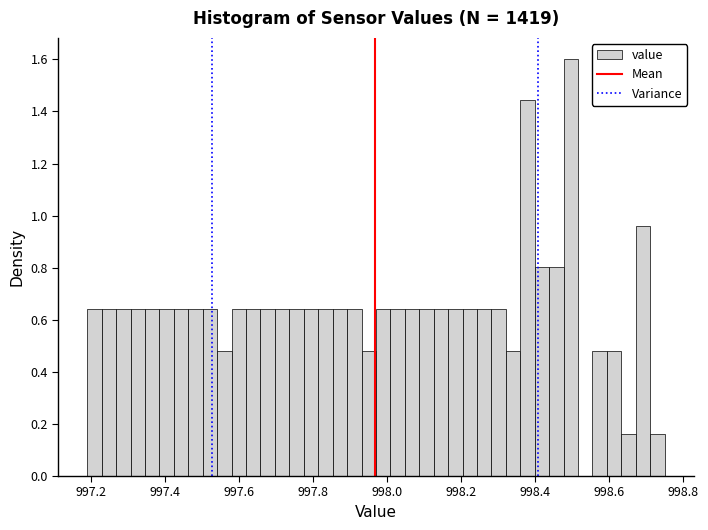

Around what value on the x-axis is the tallest bar? Give the approximate position of its centre, as read against the axis.

998.50